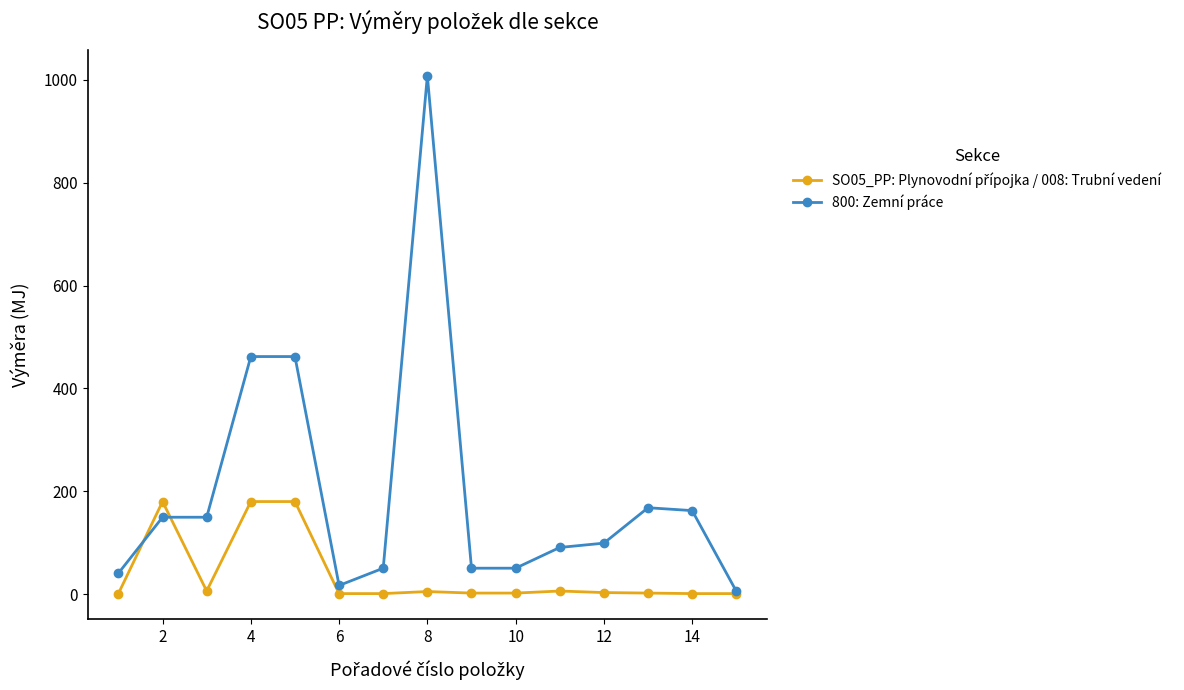

Which series has the largest range (max minus min)?

800: Zemní práce